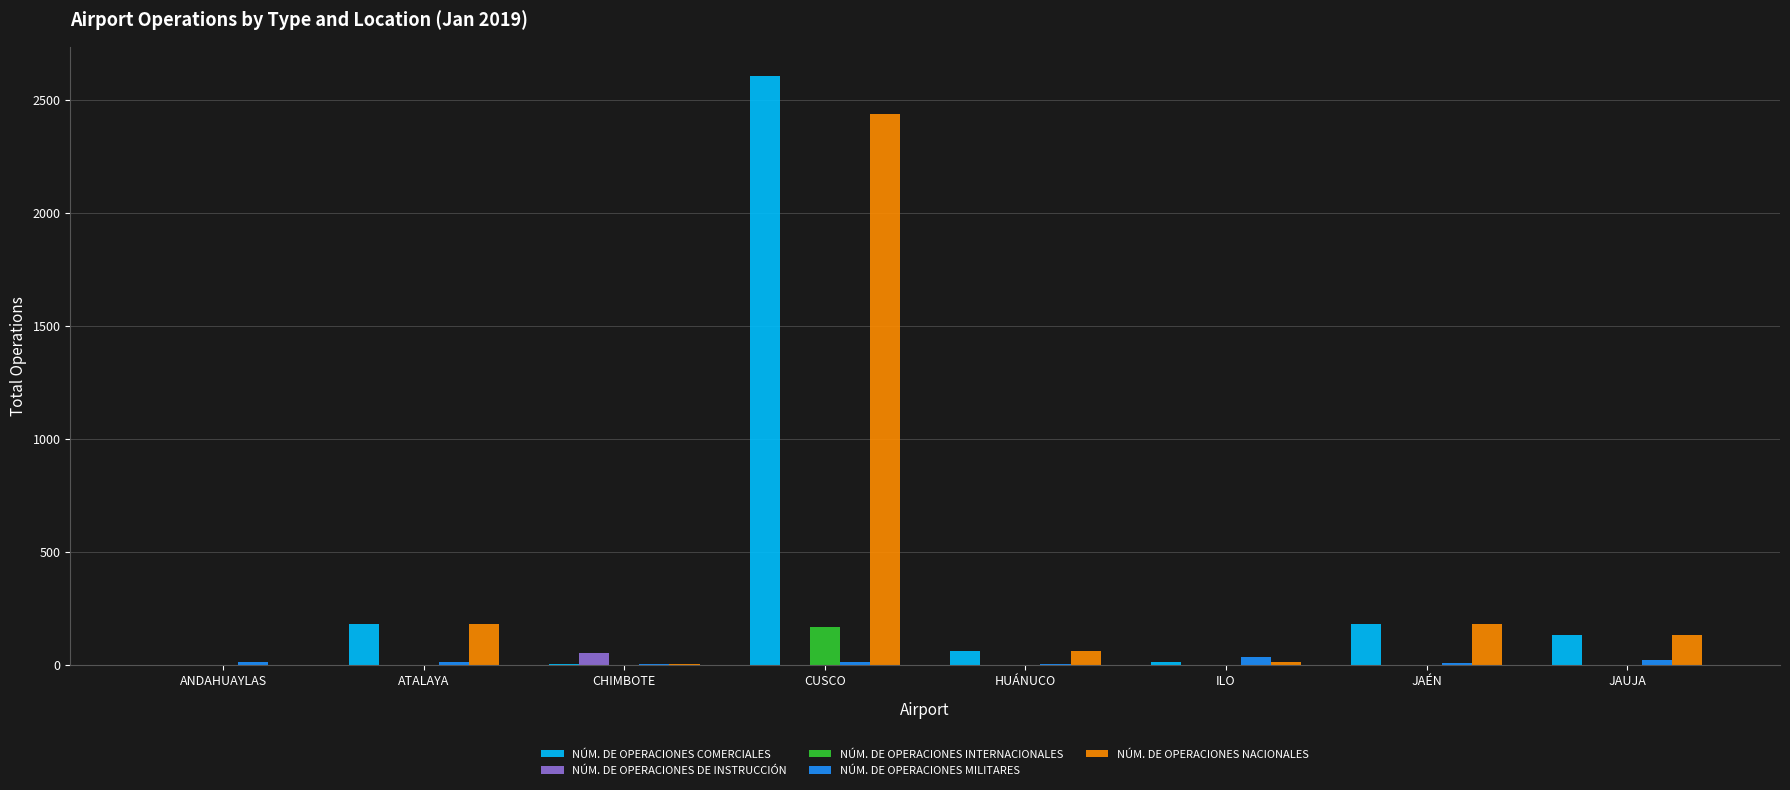

Read the NÚM. DE OPERACIONES MILITARES value at ANDAHUAYLAS, to the nearest 5.

10